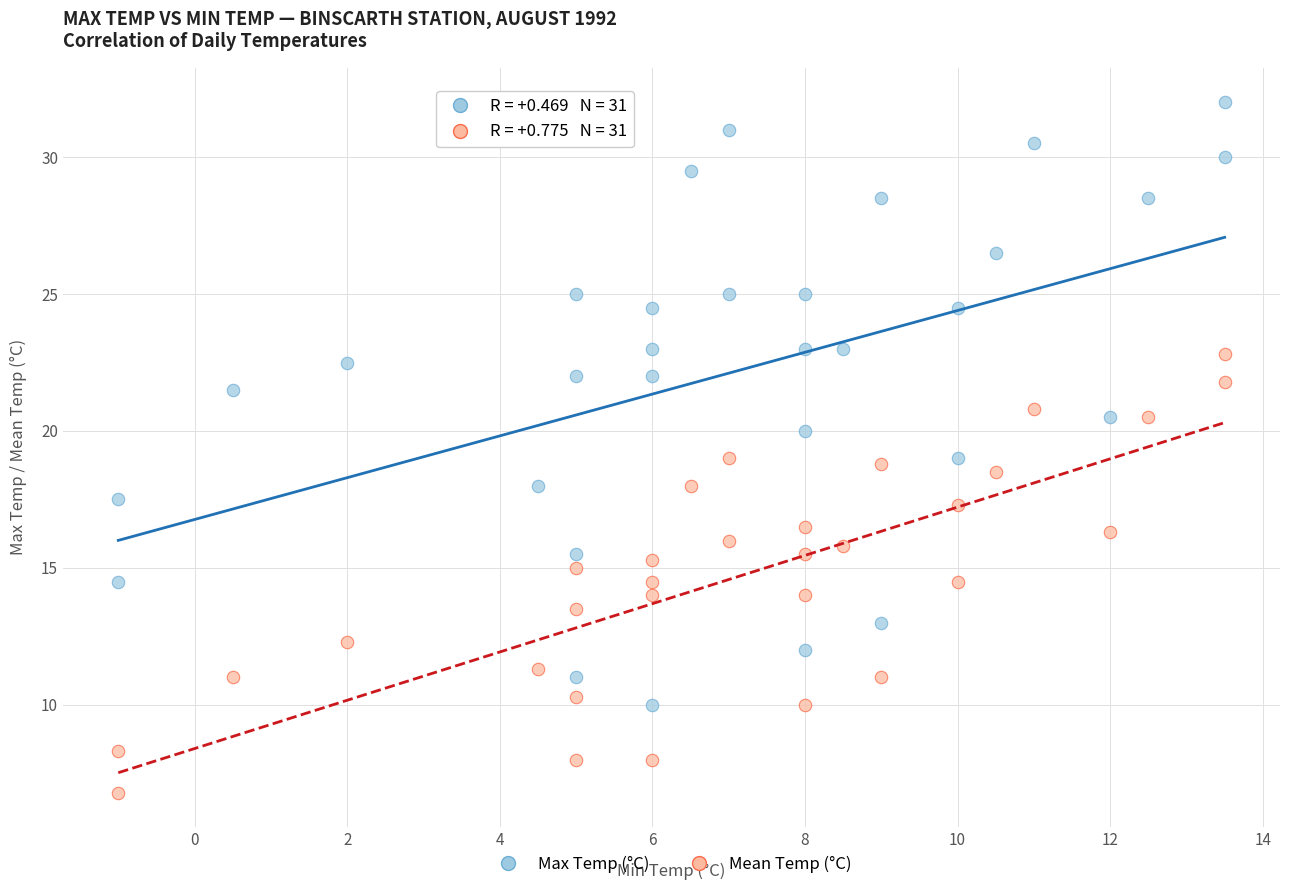

Which series contains the highest Y value?

Max Temp (°C)